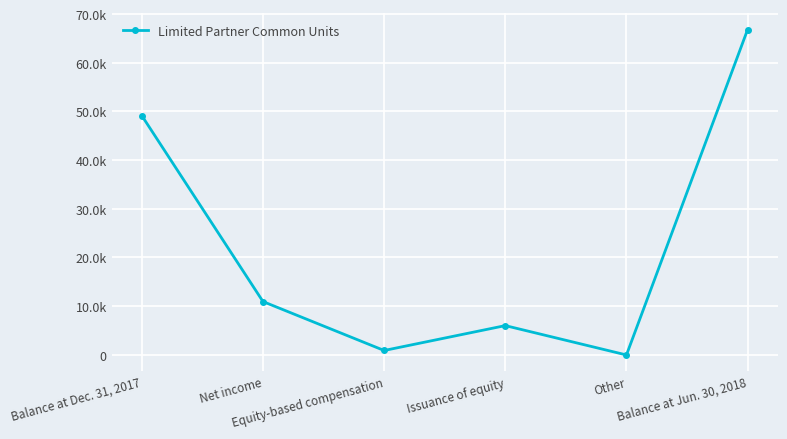

Rank the categories by value from highest to lowest.

Balance at Jun. 30, 2018, Balance at Dec. 31, 2017, Net income, Issuance of equity, Equity-based compensation, Other